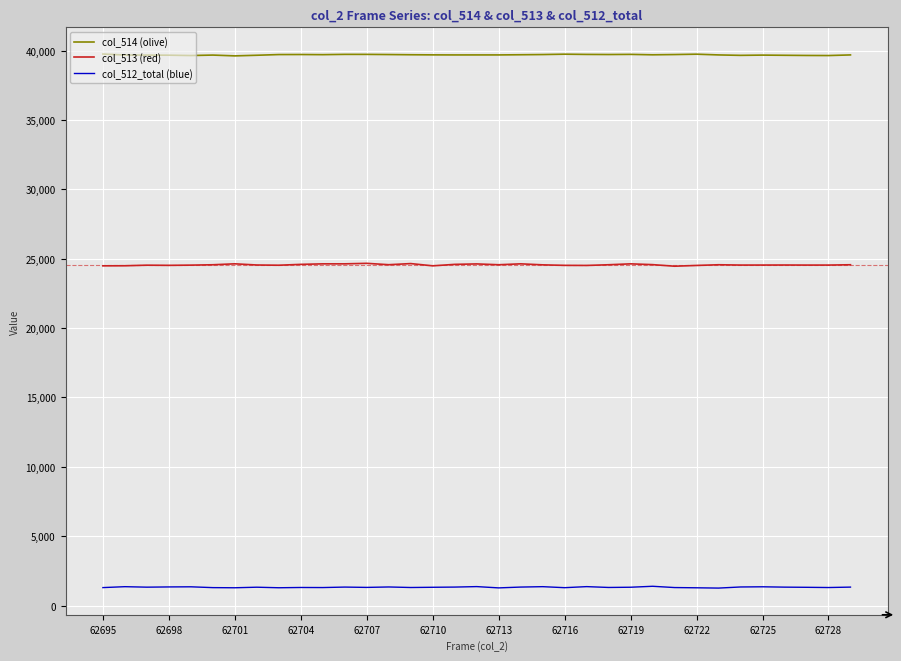

What is the maximum value shown in the chart?

39753